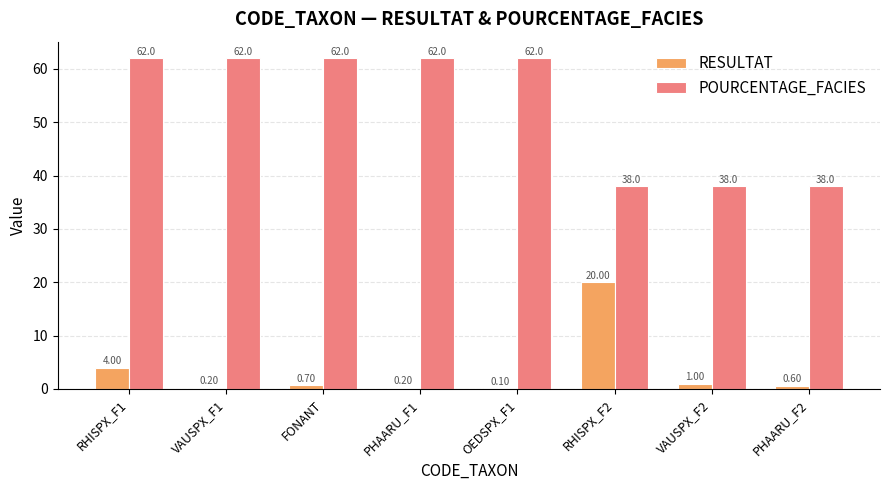

What is the maximum value shown in the chart?

62.0